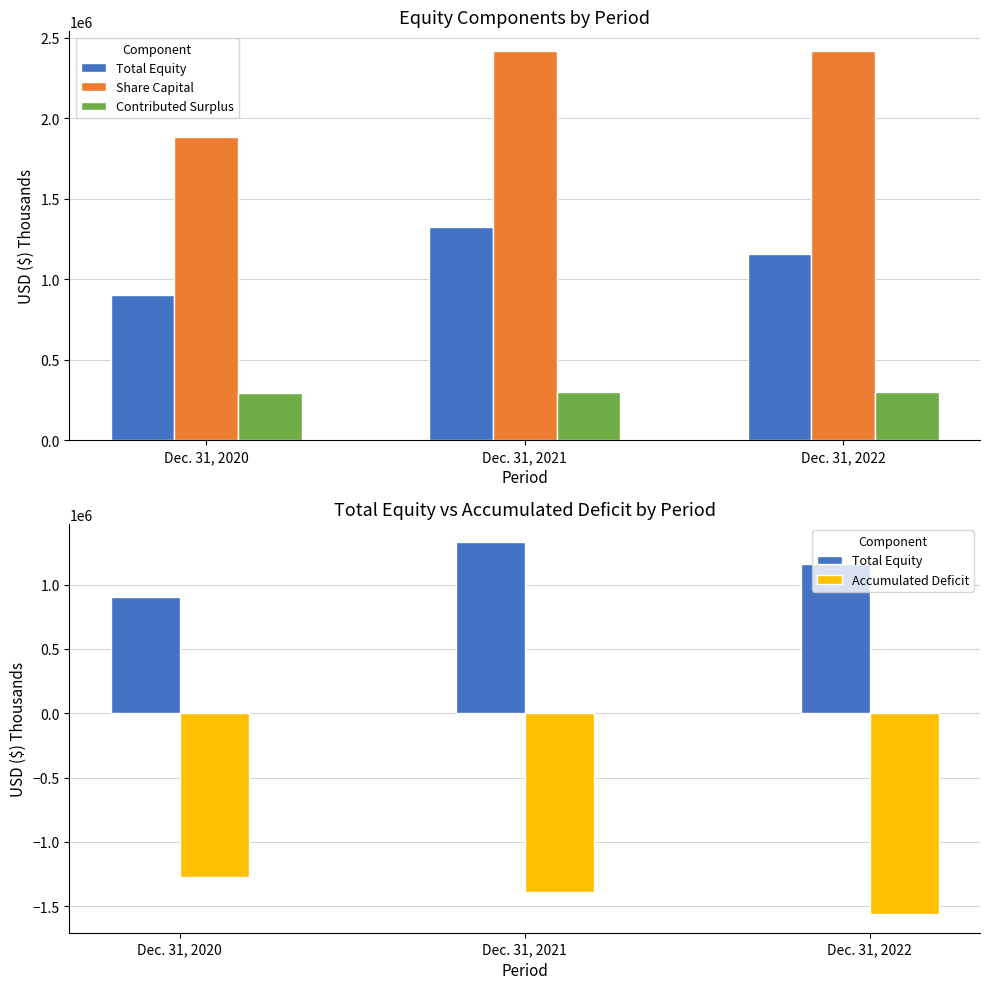

Reading left to right, extract all data points from this chart.

Total Equity: Dec. 31, 2020=900887	Dec. 31, 2021=1328217	Dec. 31, 2022=1158911
Share Capital: Dec. 31, 2020=1884735	Dec. 31, 2021=2416256	Dec. 31, 2022=2420396
Contributed Surplus: Dec. 31, 2020=290761	Dec. 31, 2021=297819	Dec. 31, 2022=300764
Accumulated Deficit: Dec. 31, 2020=-1275516	Dec. 31, 2021=-1387579	Dec. 31, 2022=-1560759